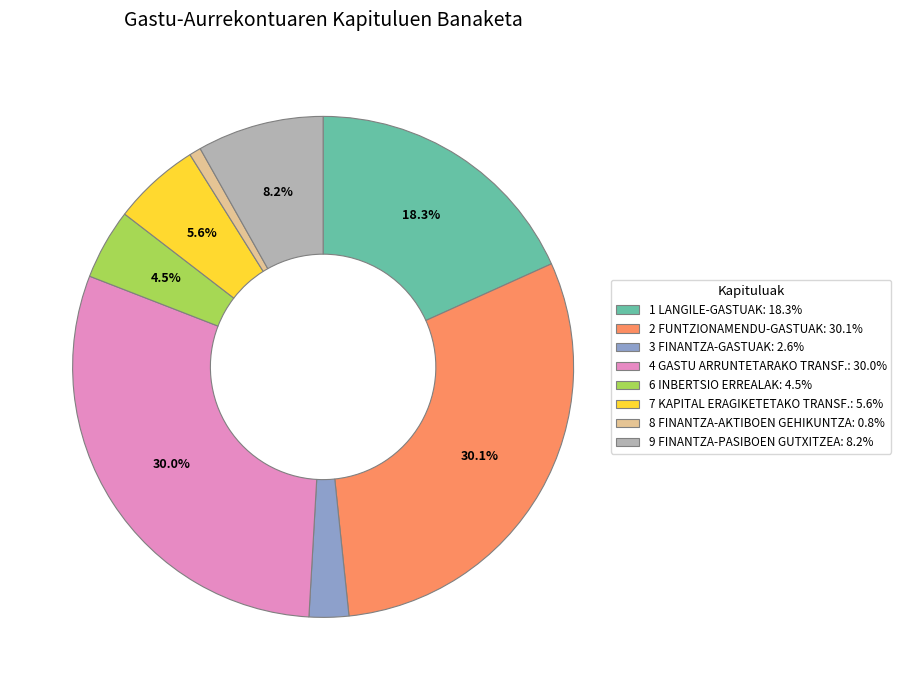

Approximately how many times larger is the value at 3 FINANTZA-GASTUAK compared to 9 FINANTZA-PASIBOEN GUTXITZEA?

0.3